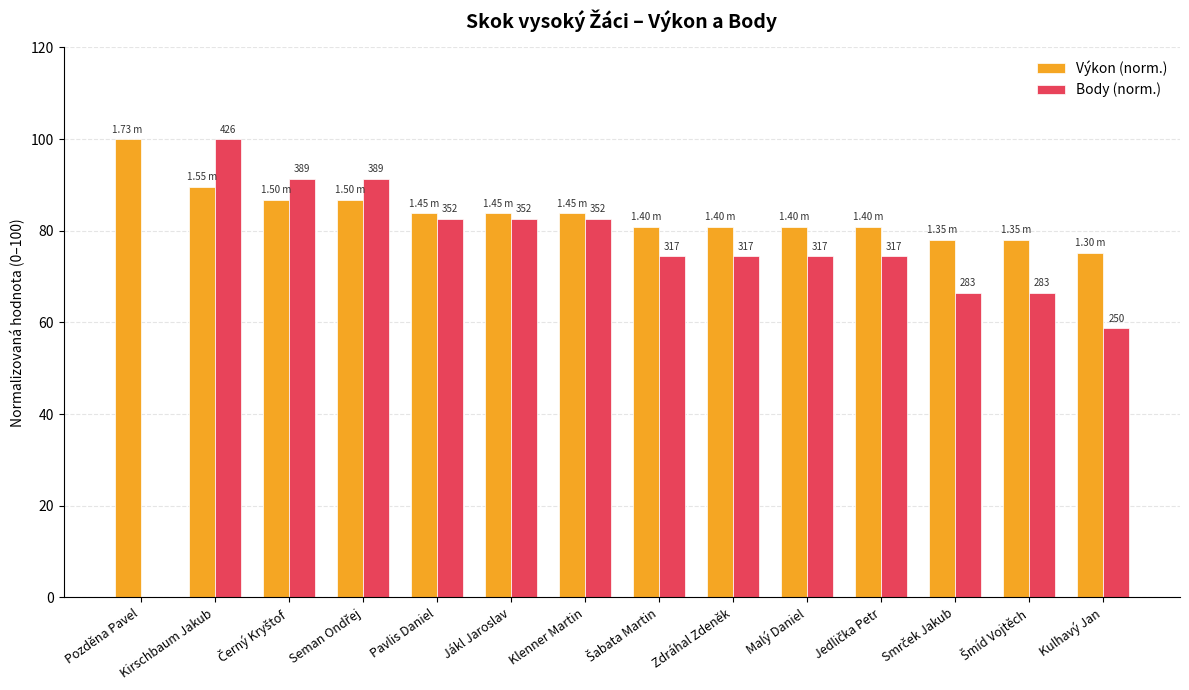

Which series has the largest total across all categories?

Výkon (norm.)